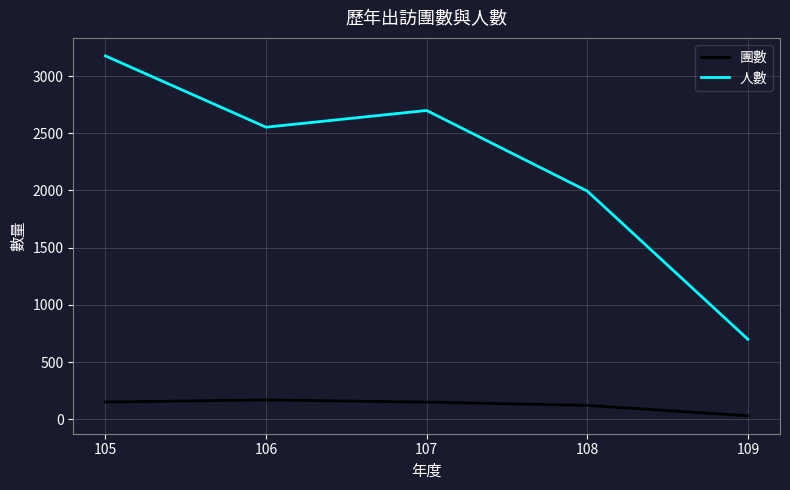

True or false: 人數 and 團數 intersect in this chart.

False